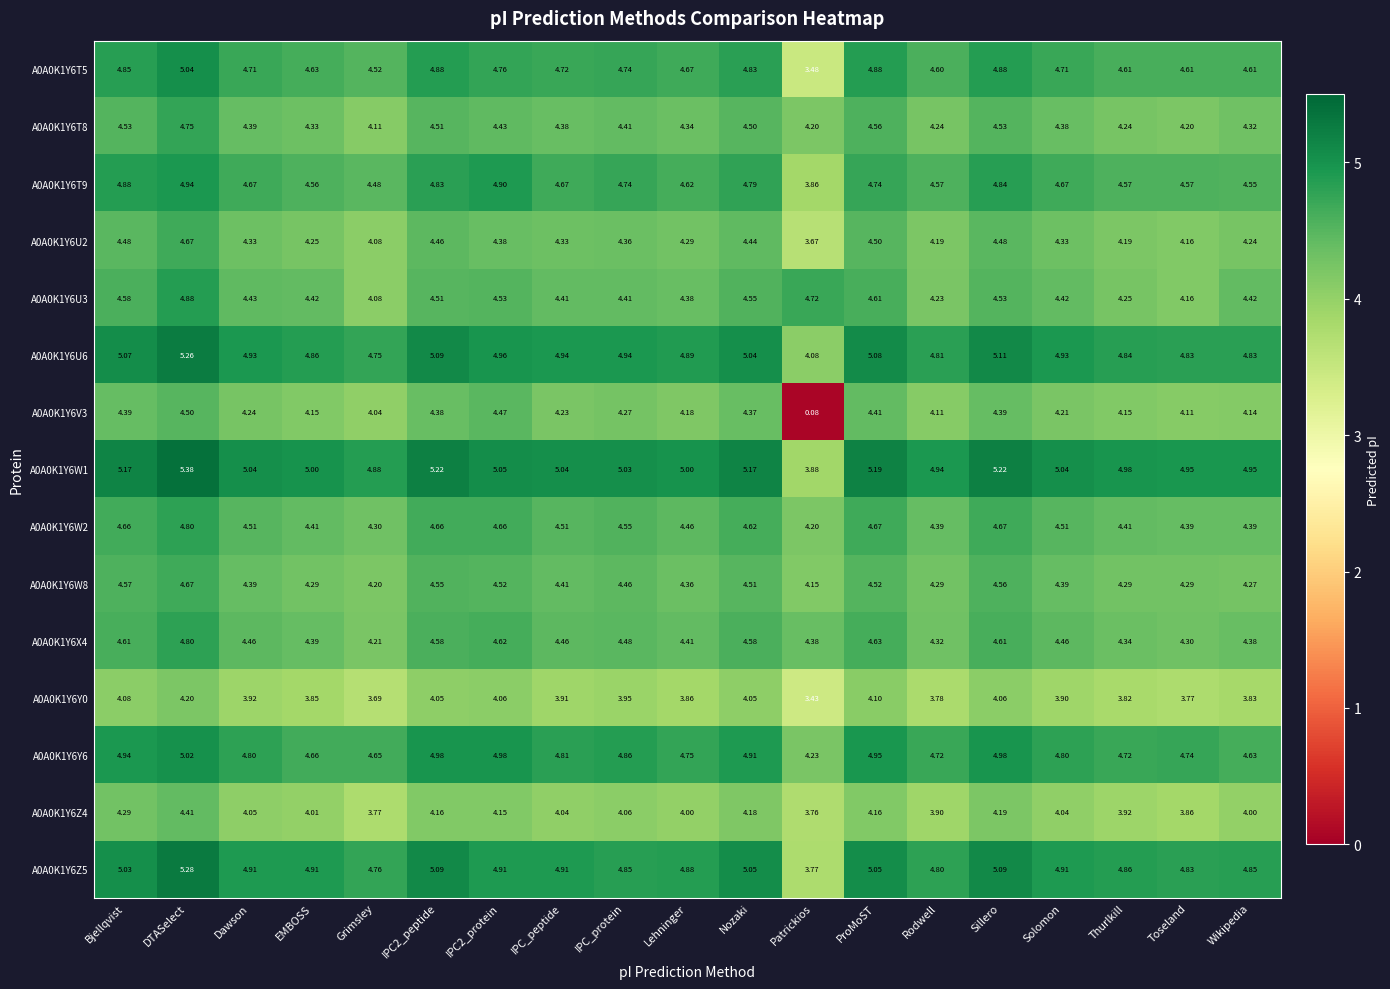

At which category is the sum across all series the highest?

DTASelect